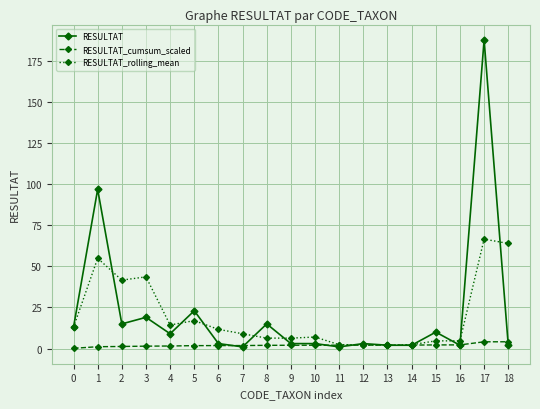

How many lines are shown in the chart?

3